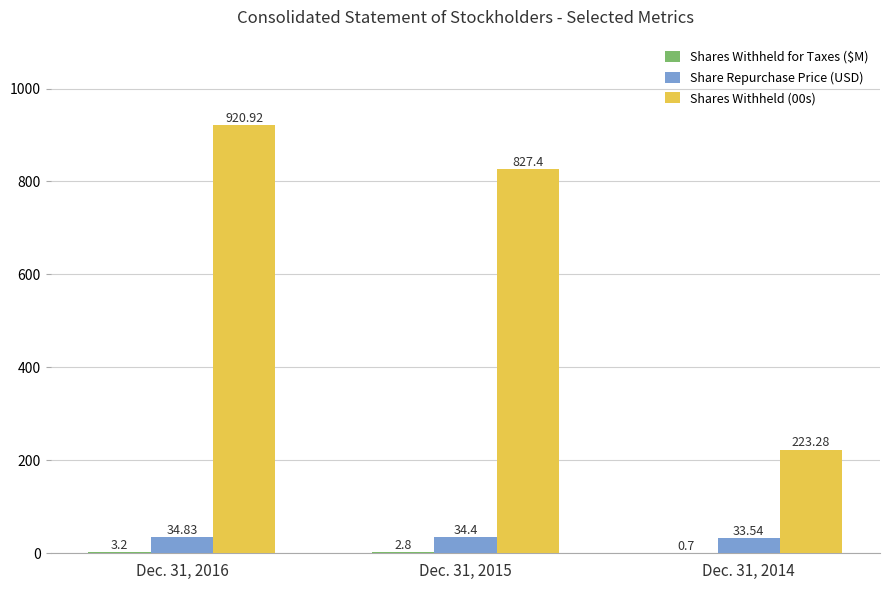

How many groups of bars are there?

3